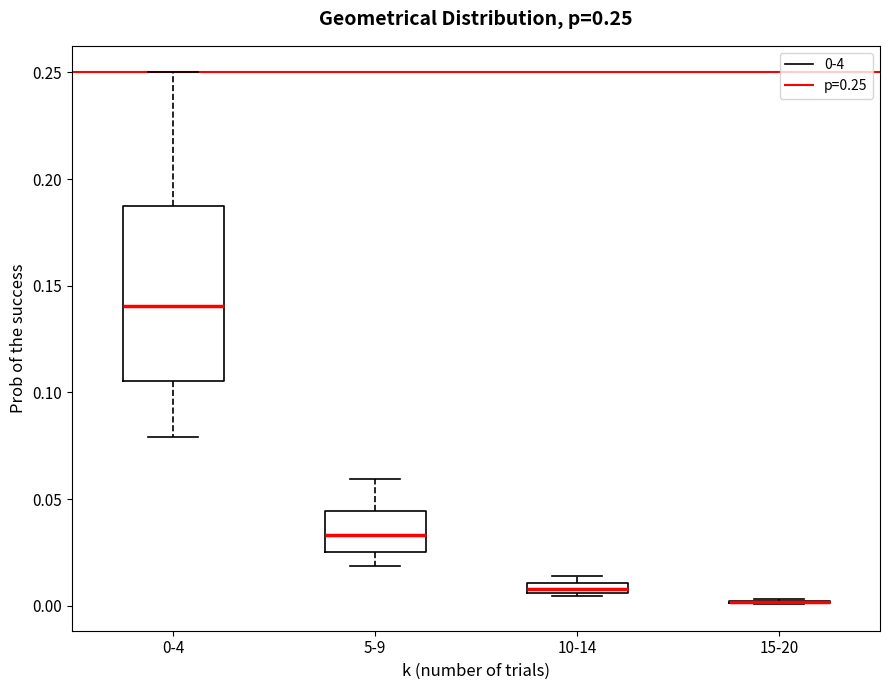

Which box is the tallest, from its lower edge to its upper edge?

0-4